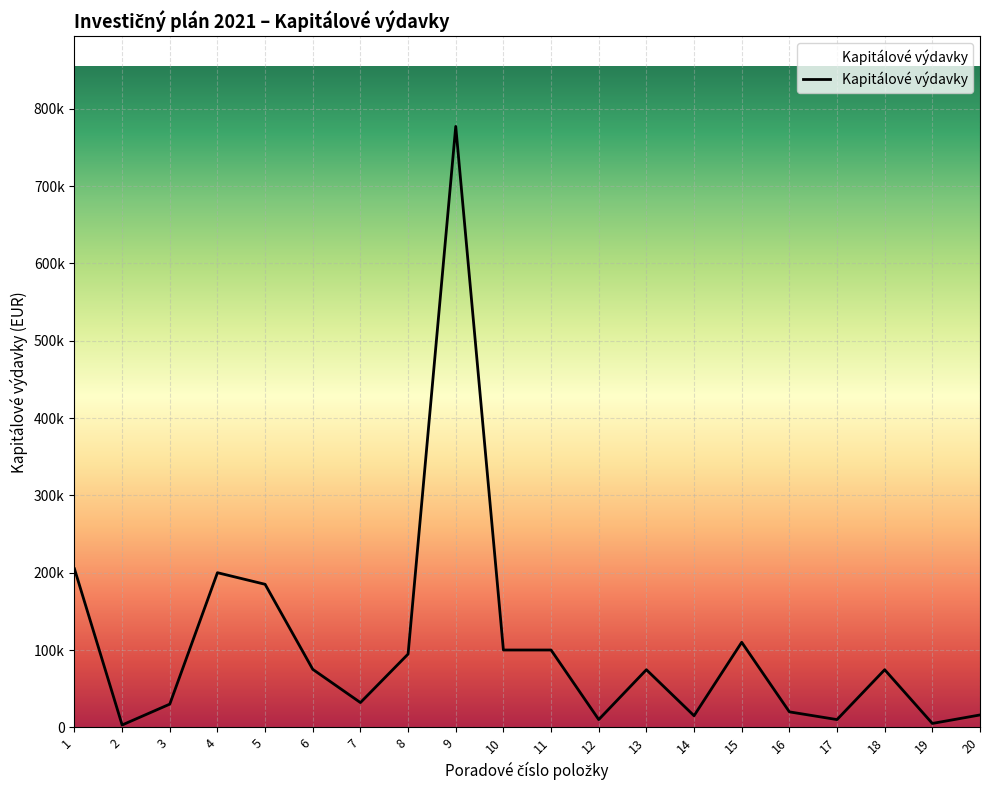

The value at 15 is 41138. True or false?

False